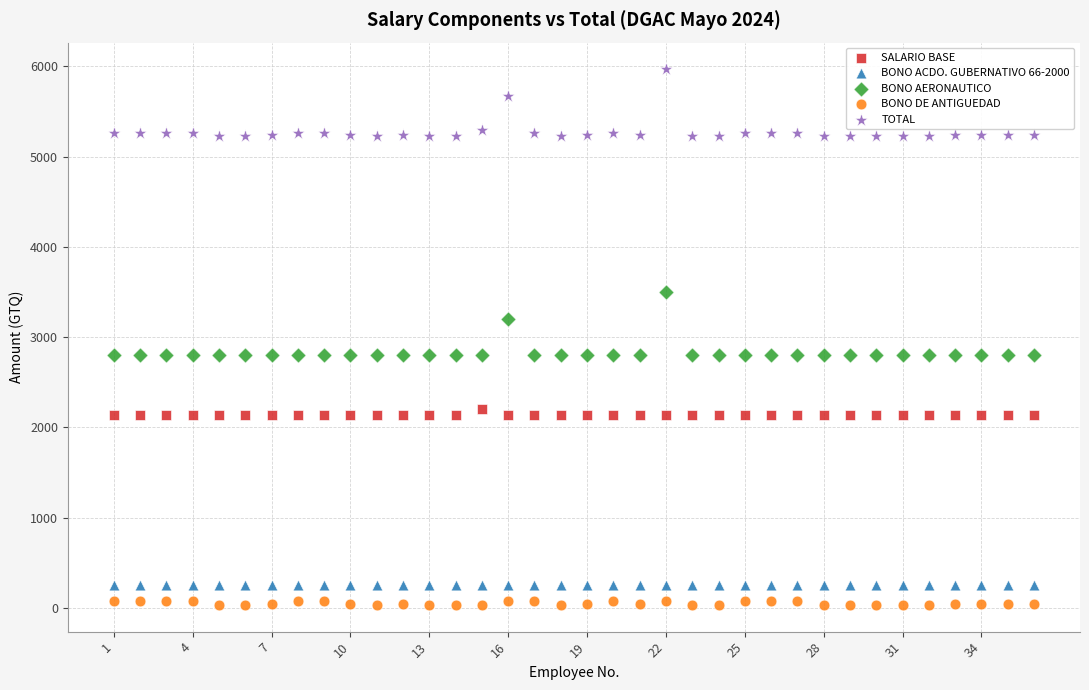

Which series reaches the maximum Y coordinate?

TOTAL